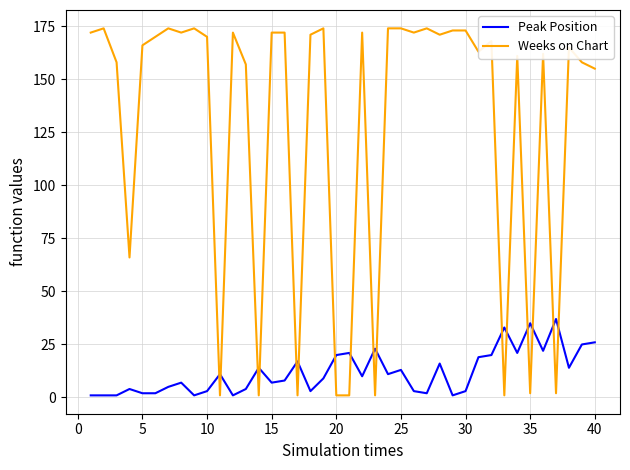

List the series in order of their peak value, highest first.

Weeks on Chart, Peak Position